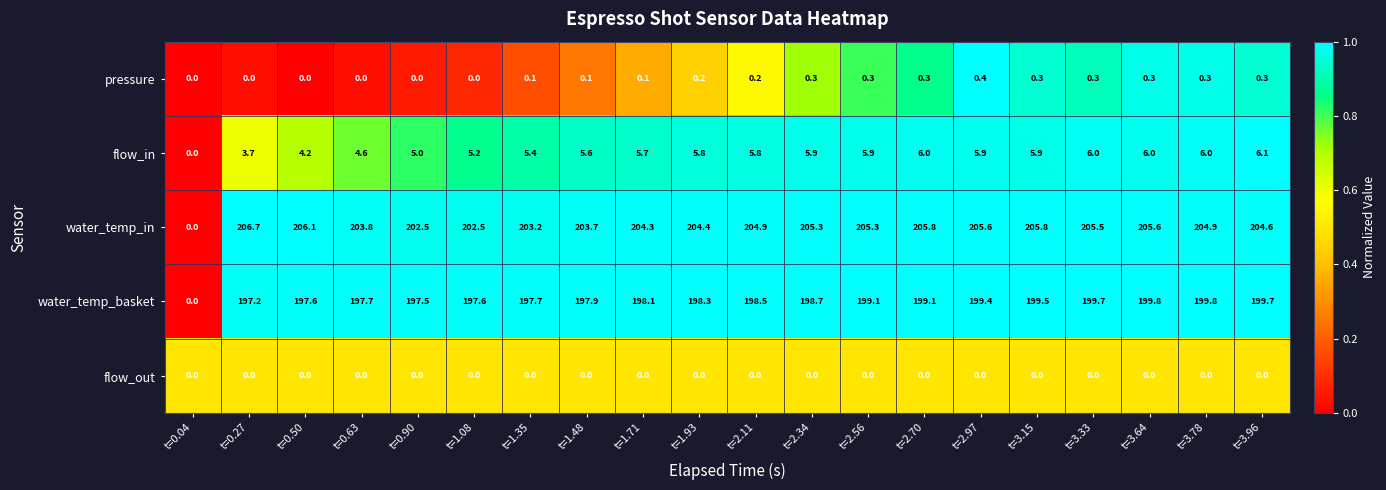

Rank the series at t=1.93 from lowest to highest value.

flow_out, pressure, flow_in, water_temp_basket, water_temp_in